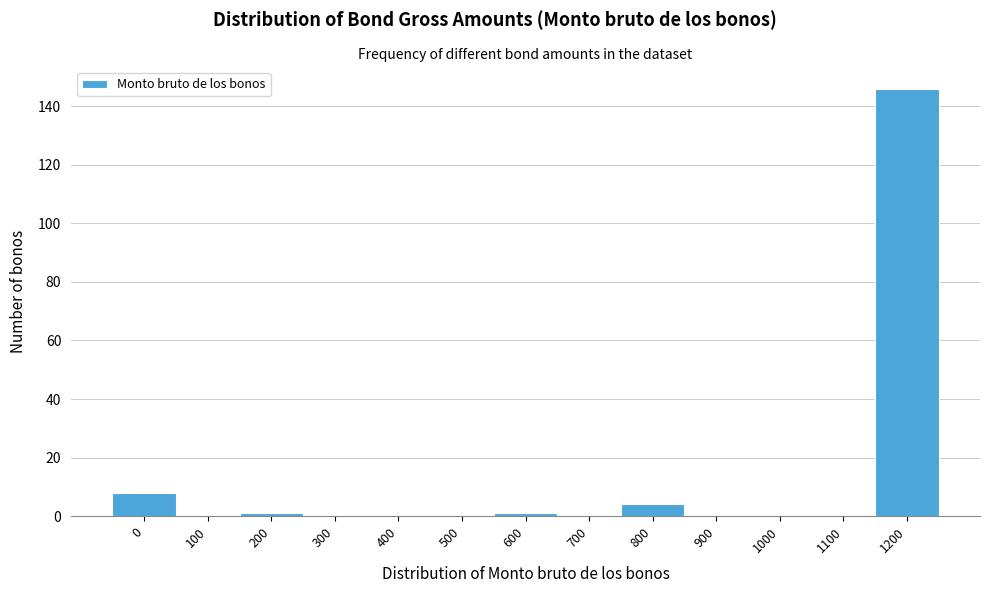

Reading left to right, list all the values displayed in this chart.

0=8	100=0	200=1	300=0	400=0	500=0	600=1	700=0	800=4	900=0	1000=0	1100=0	1200=146